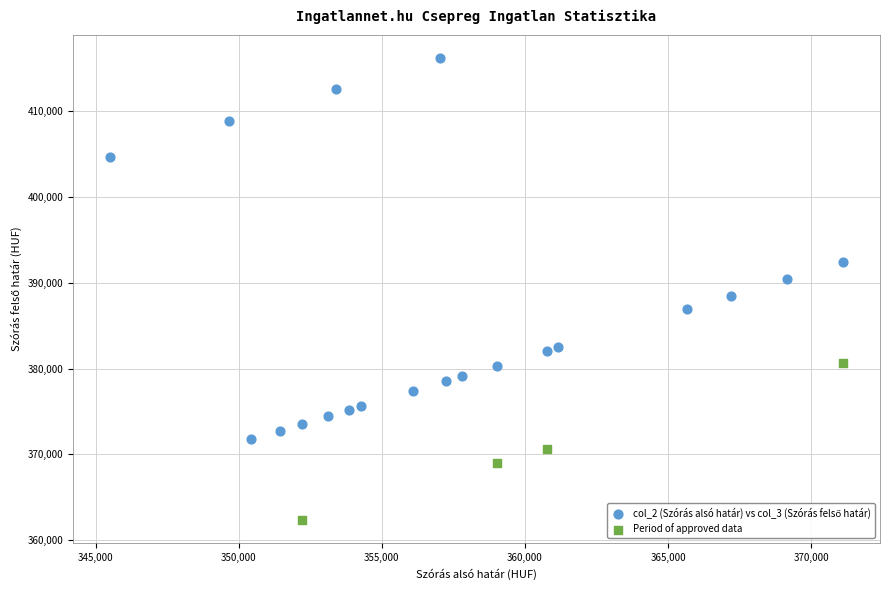

Which series contains the lowest Y value?

Period of approved data